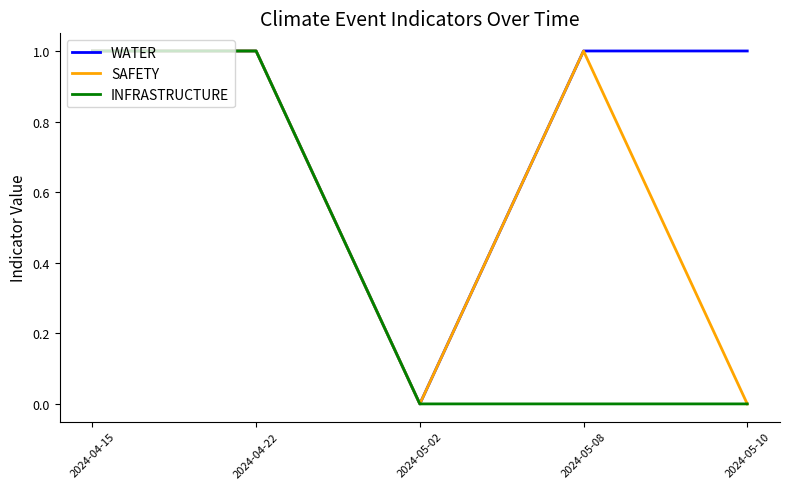

Does the chart have visible grid lines?

No